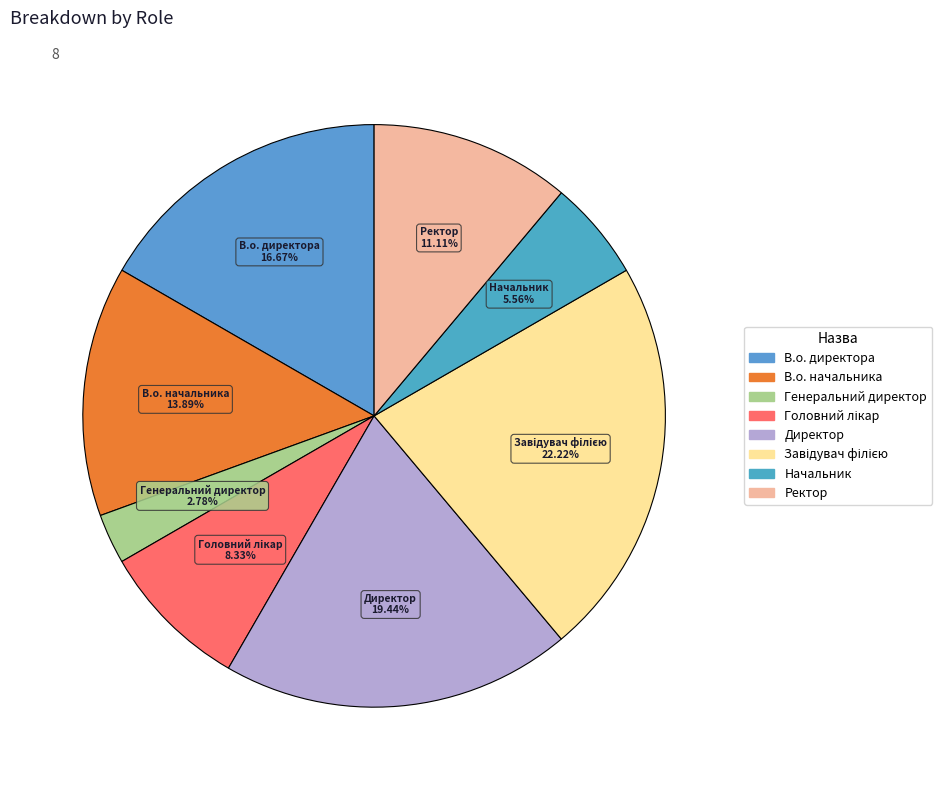

What portion of the pie excludes В.о. директора?

83.3%